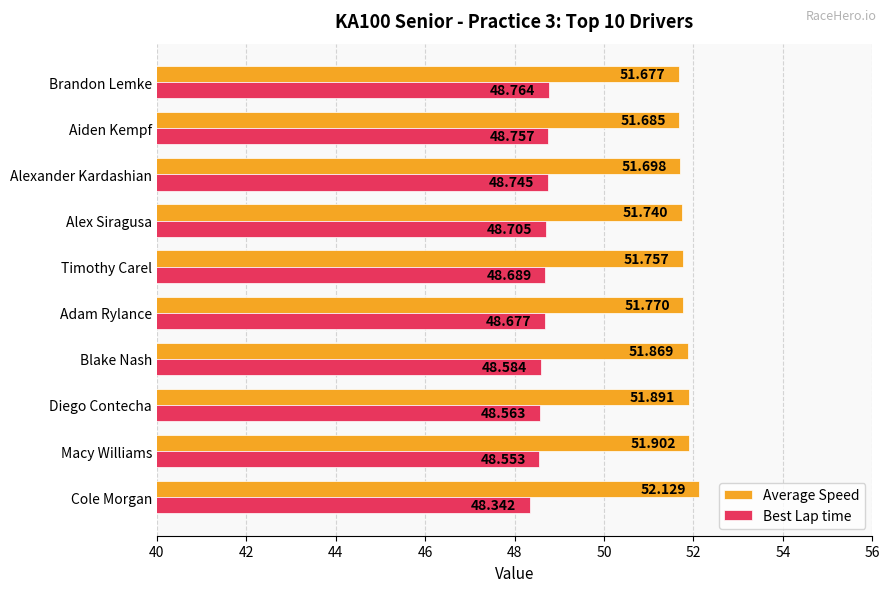

At which category is the sum across all series the highest?

Cole Morgan